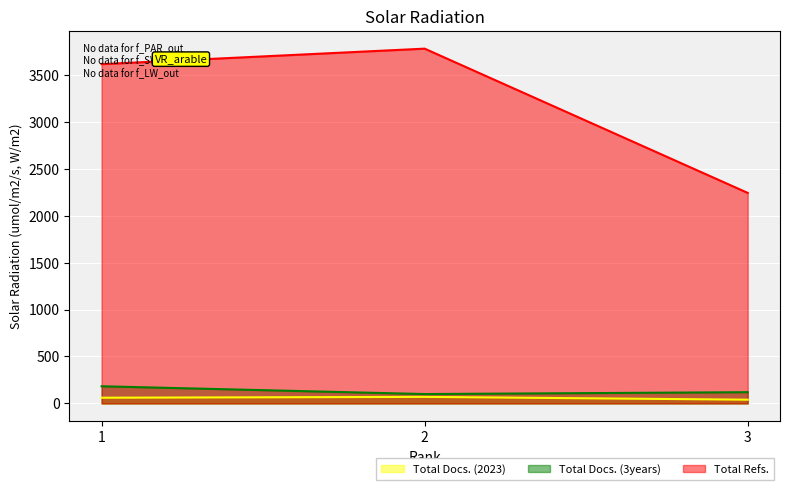

Which series has the widest spread of values?

Total Refs.